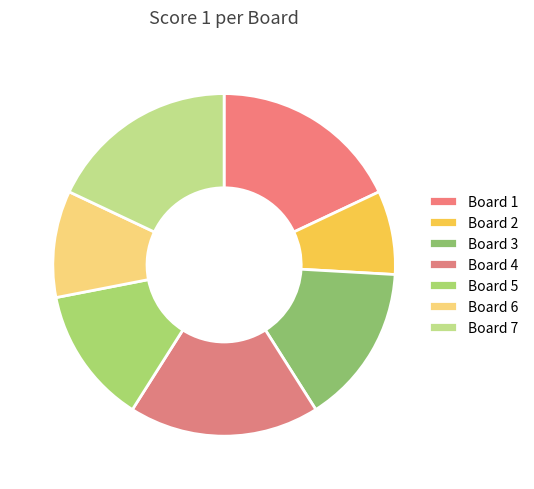

What is the change in value from Board 2 to Board 6?

+3